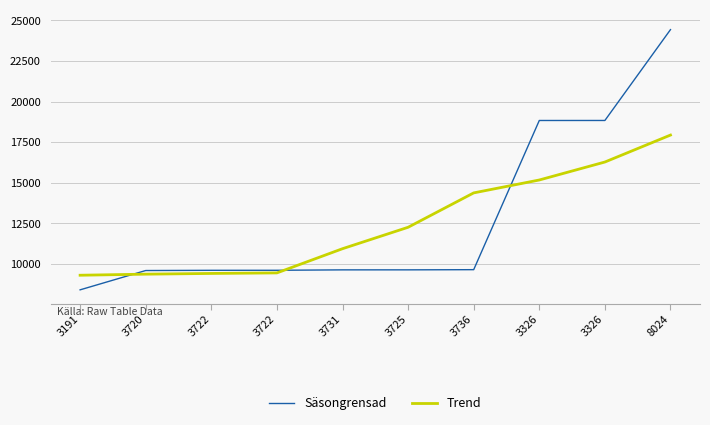

How many lines are shown in the chart?

2